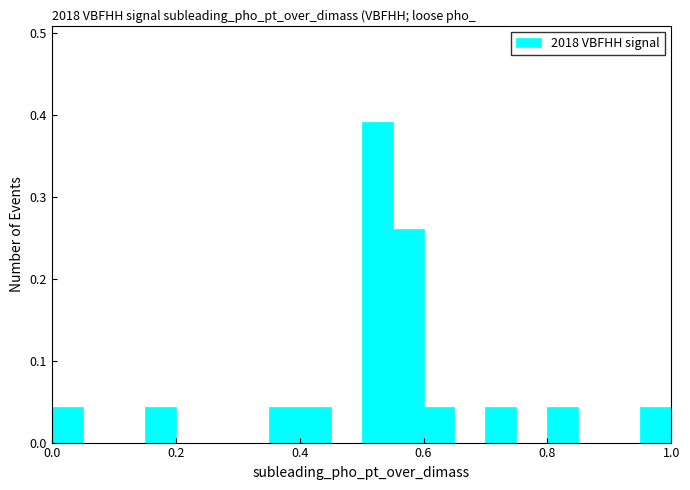

Around what value on the x-axis is the tallest bar? Give the approximate position of its centre, as read against the axis.

0.52